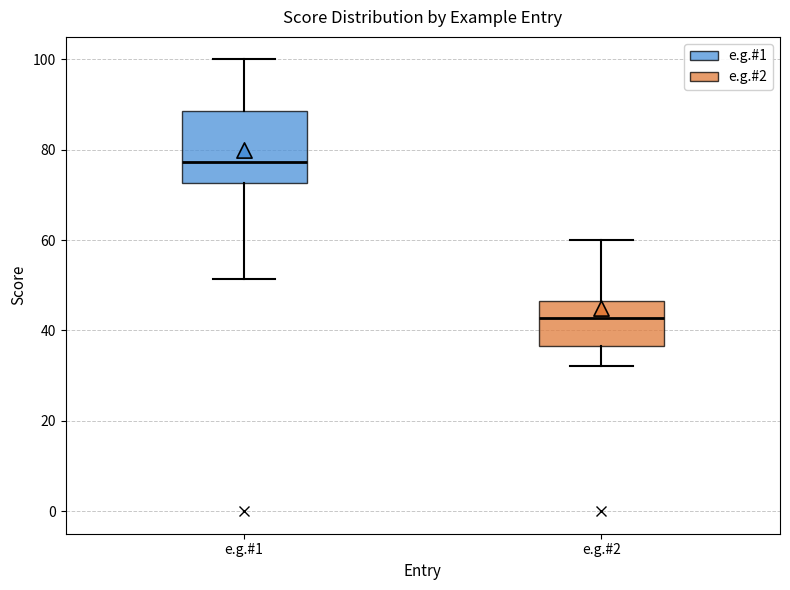

Which box is the tallest, from its lower edge to its upper edge?

e.g.#1